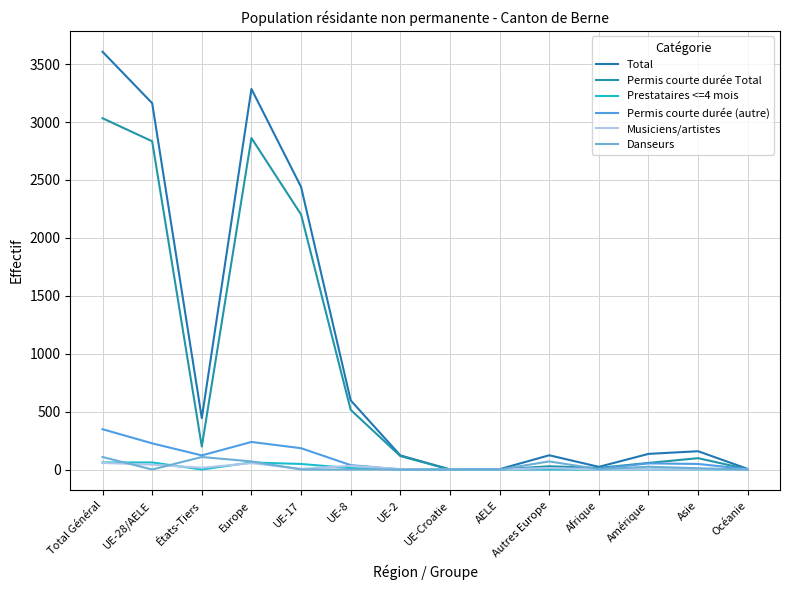

True or false: Prestataires <=4 mois and Total intersect in this chart.

False